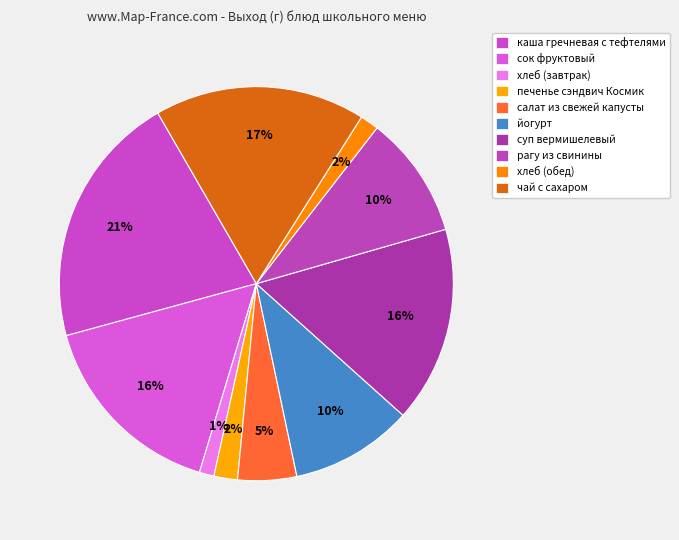

The сок фруктовый slice represents 9% of the pie. True or false?

False